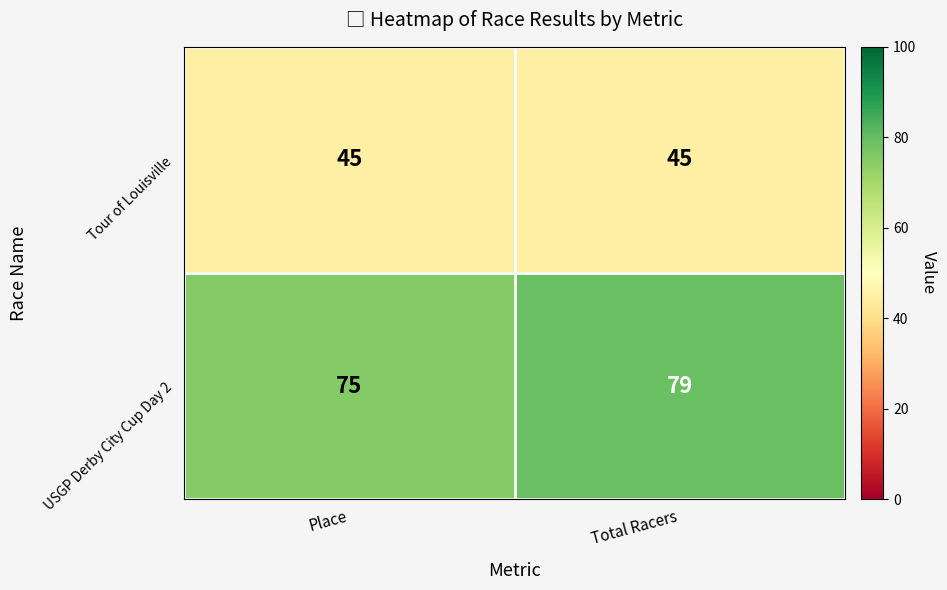

Which category has the highest value across all series?

Total Racers